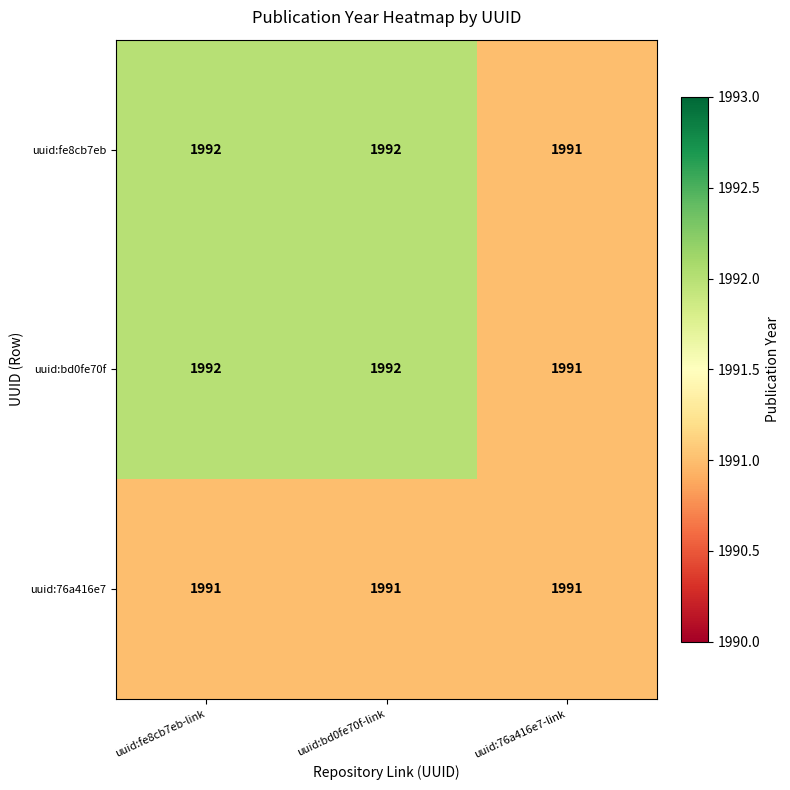

What is the maximum value shown in the chart?

1992